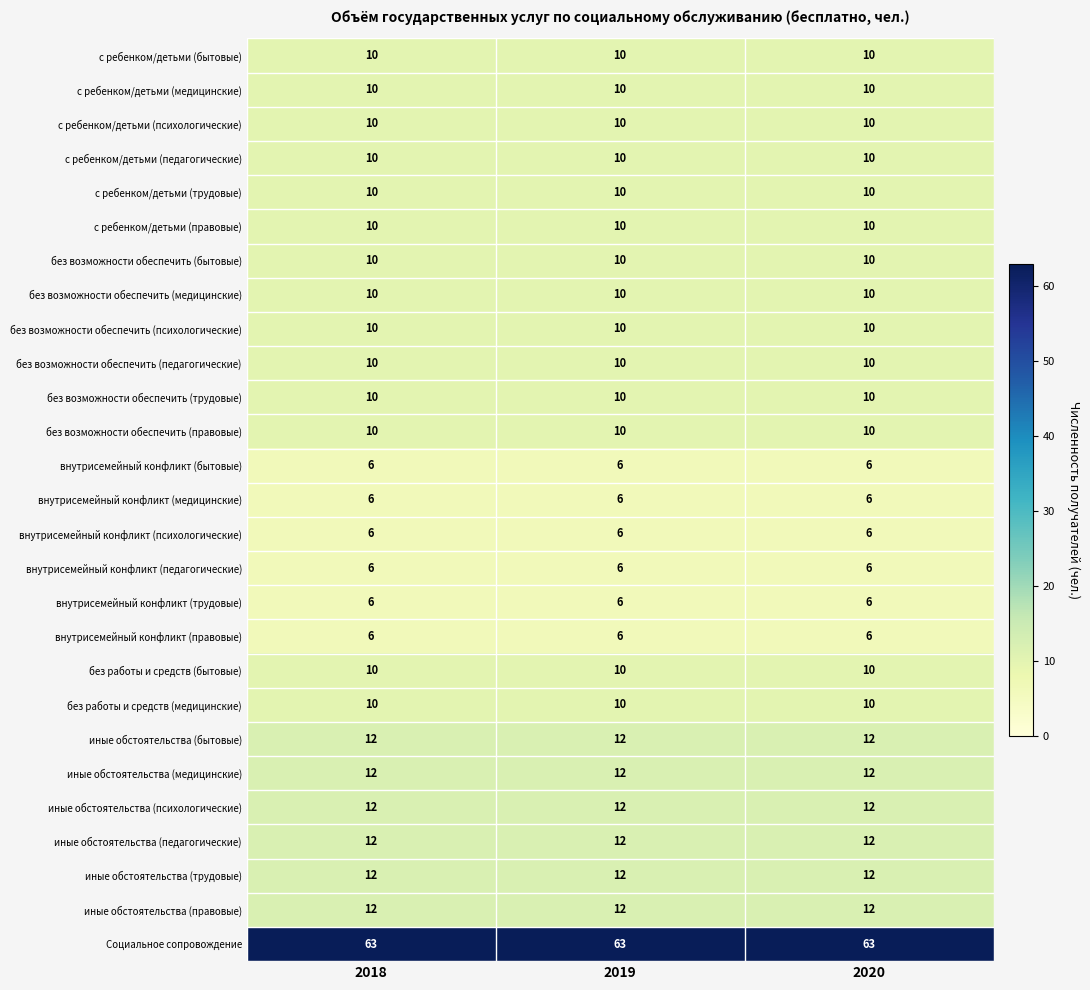

What is the spread (max minus min) of values at 2020?

57